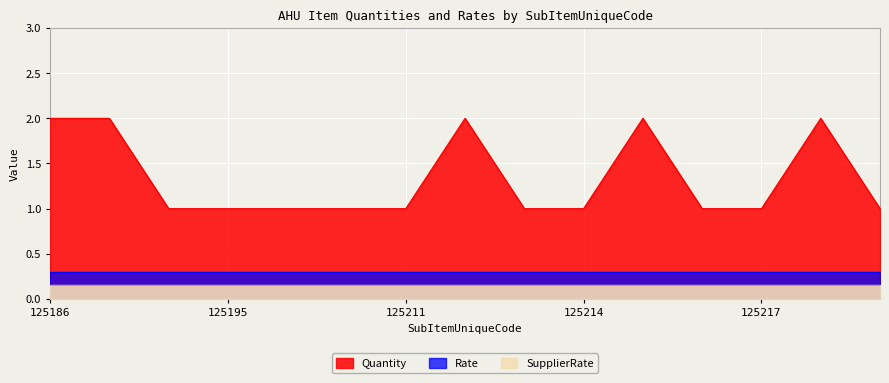

At how many categories does at least one series exceed 1?

5